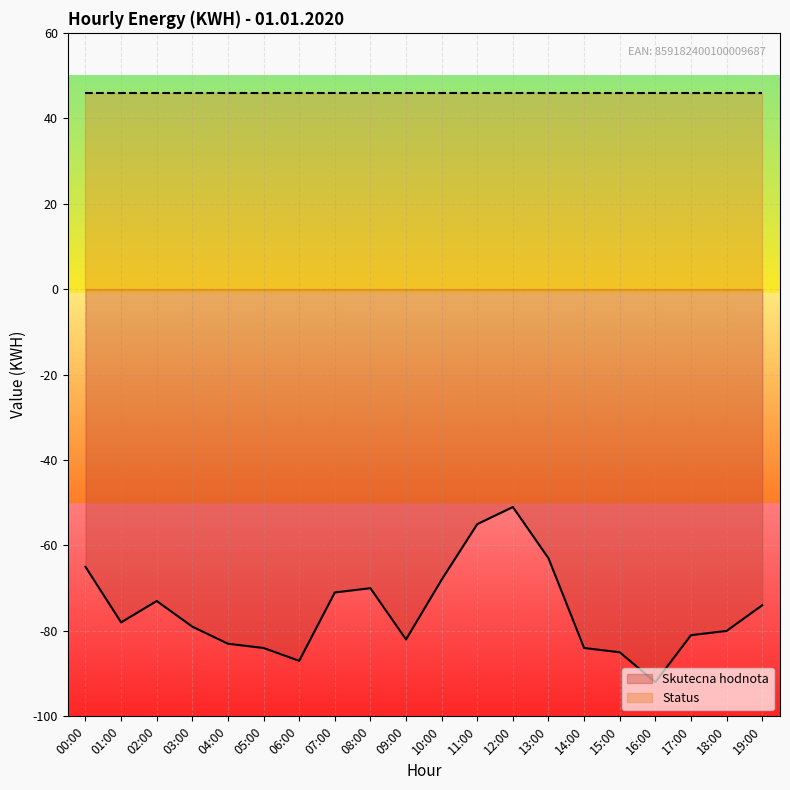

What is the approximate value at 14:00, to the nearest 10?

-80